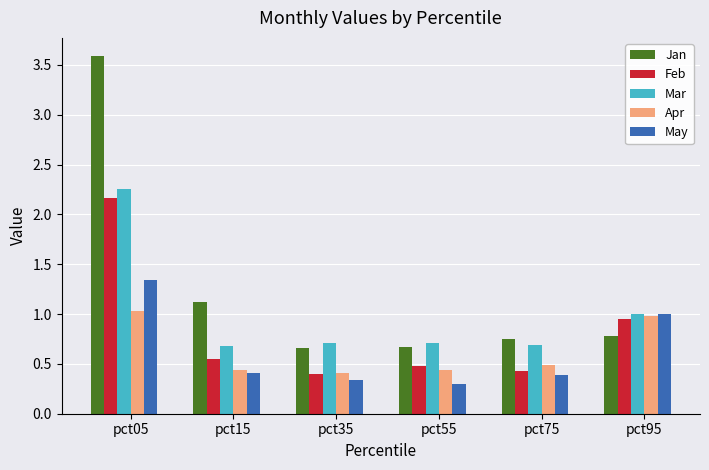

The value of Feb at pct05 is 2.2. True or false?

True